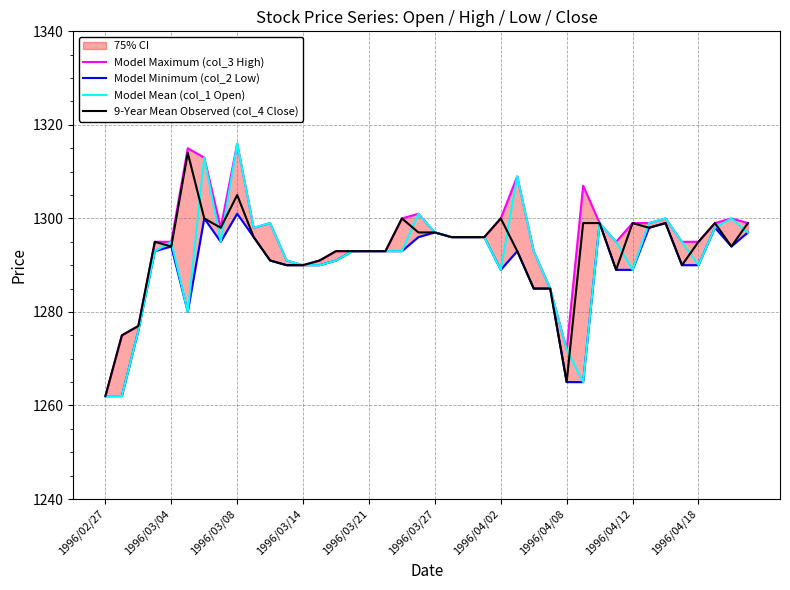

What is the minimum value for 9-Year Mean Observed (col_4 Close)?

1262